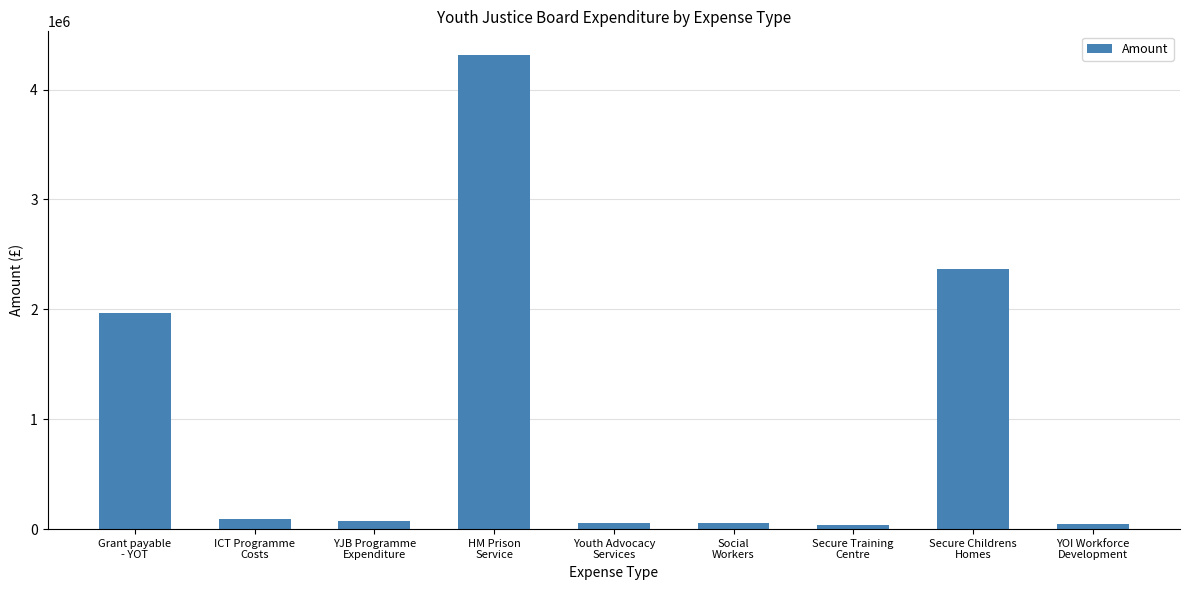

Is it true that the value at Secure Training
Centre is 34132.3?

True